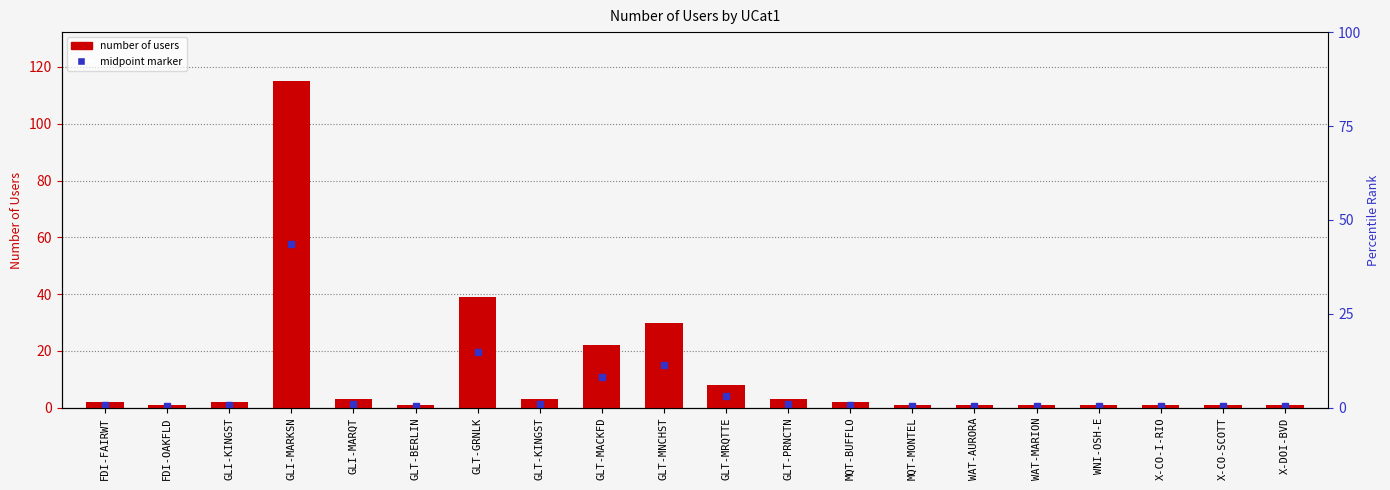

How many bars are there in total?

20